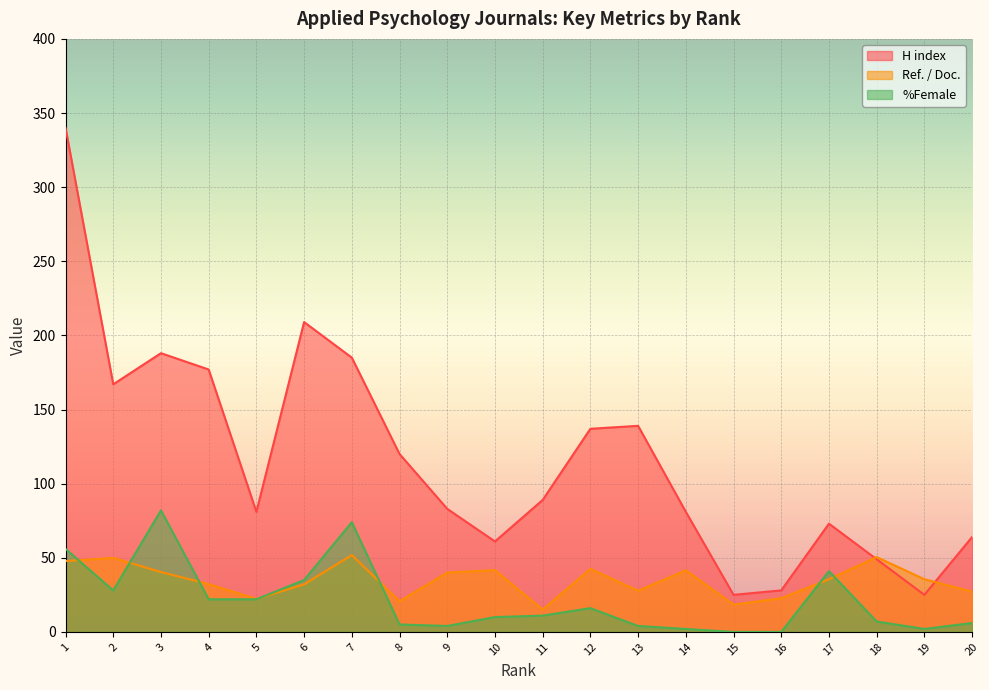

What are all the series names shown in the legend?

H index, Ref. / Doc., %Female